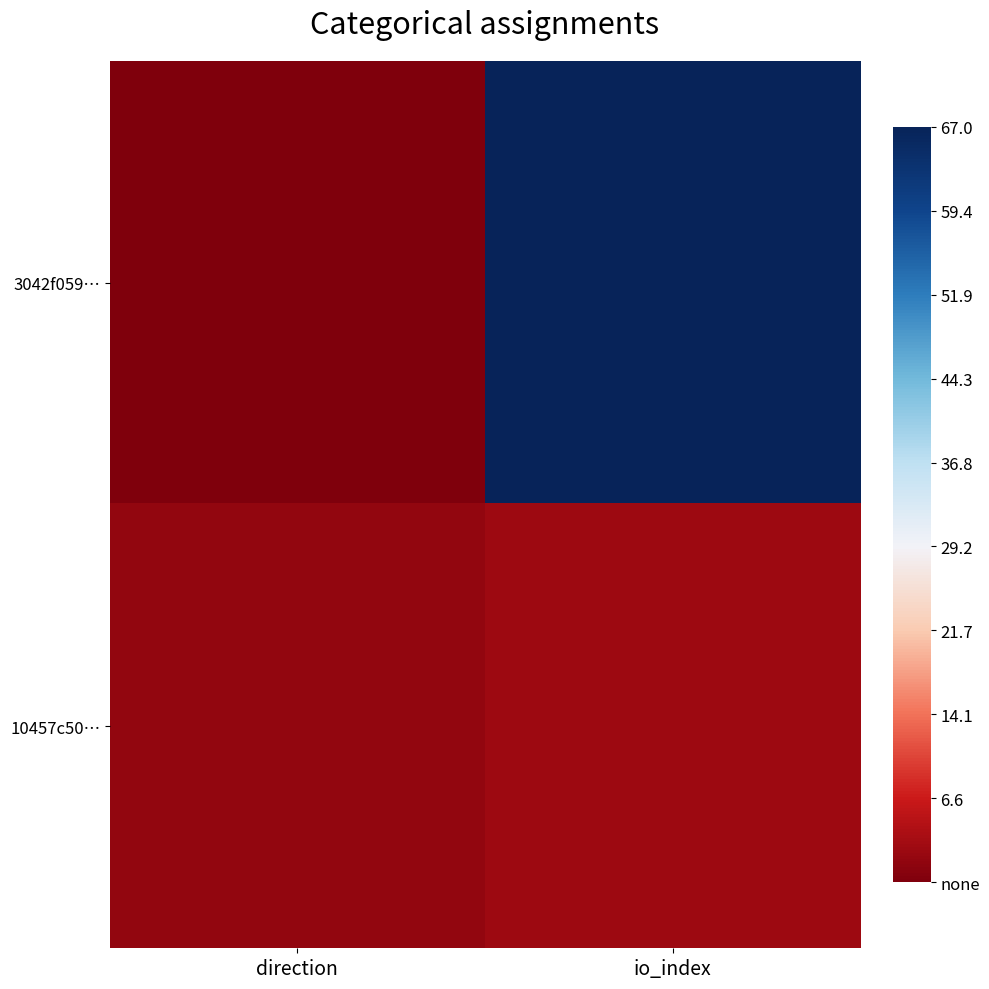

Rank the series by their maximum value, from lowest to highest.

10457c50…, 3042f059…